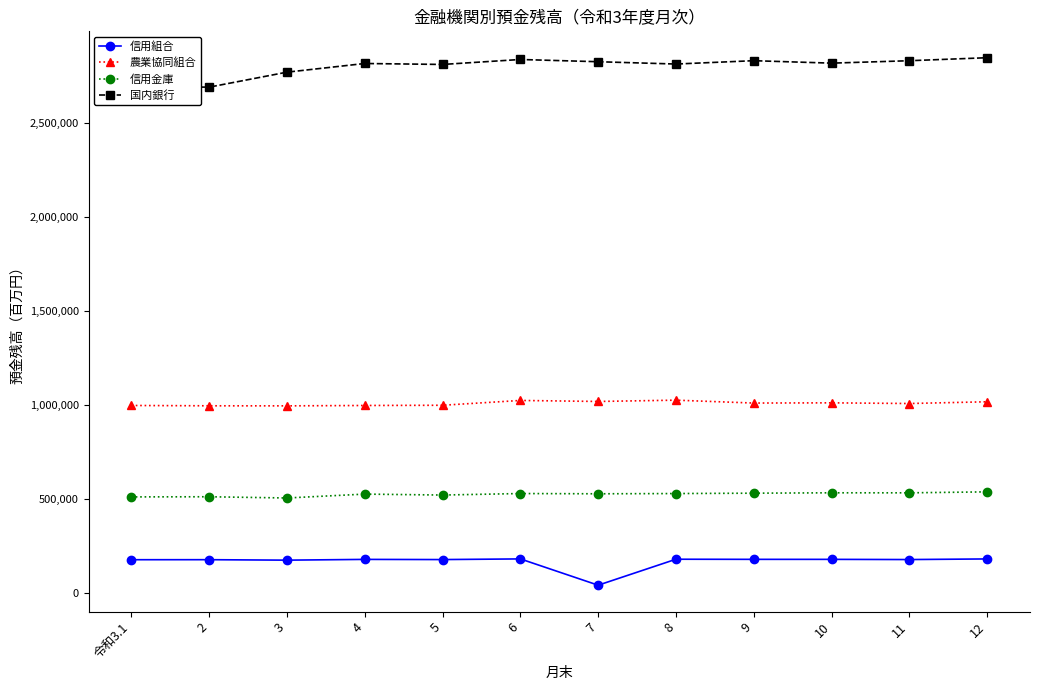

What is the greatest value displayed?

2846570